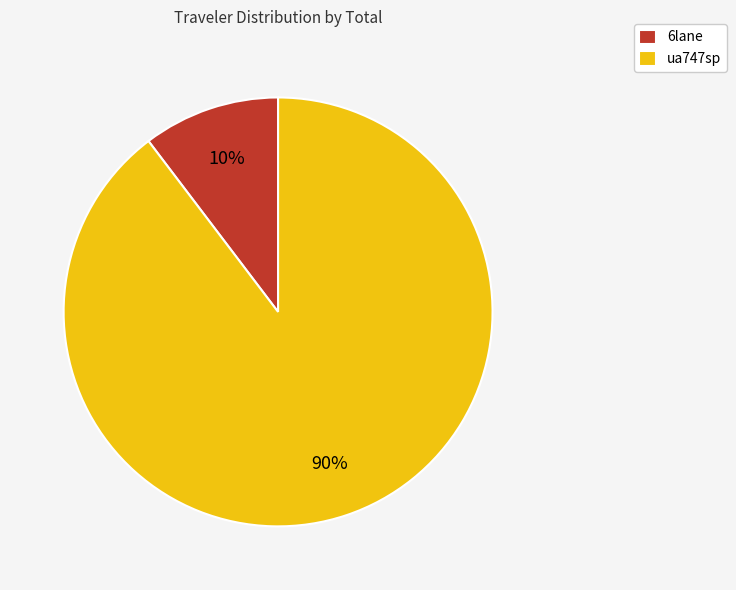

The ua747sp slice represents 90% of the pie. True or false?

True